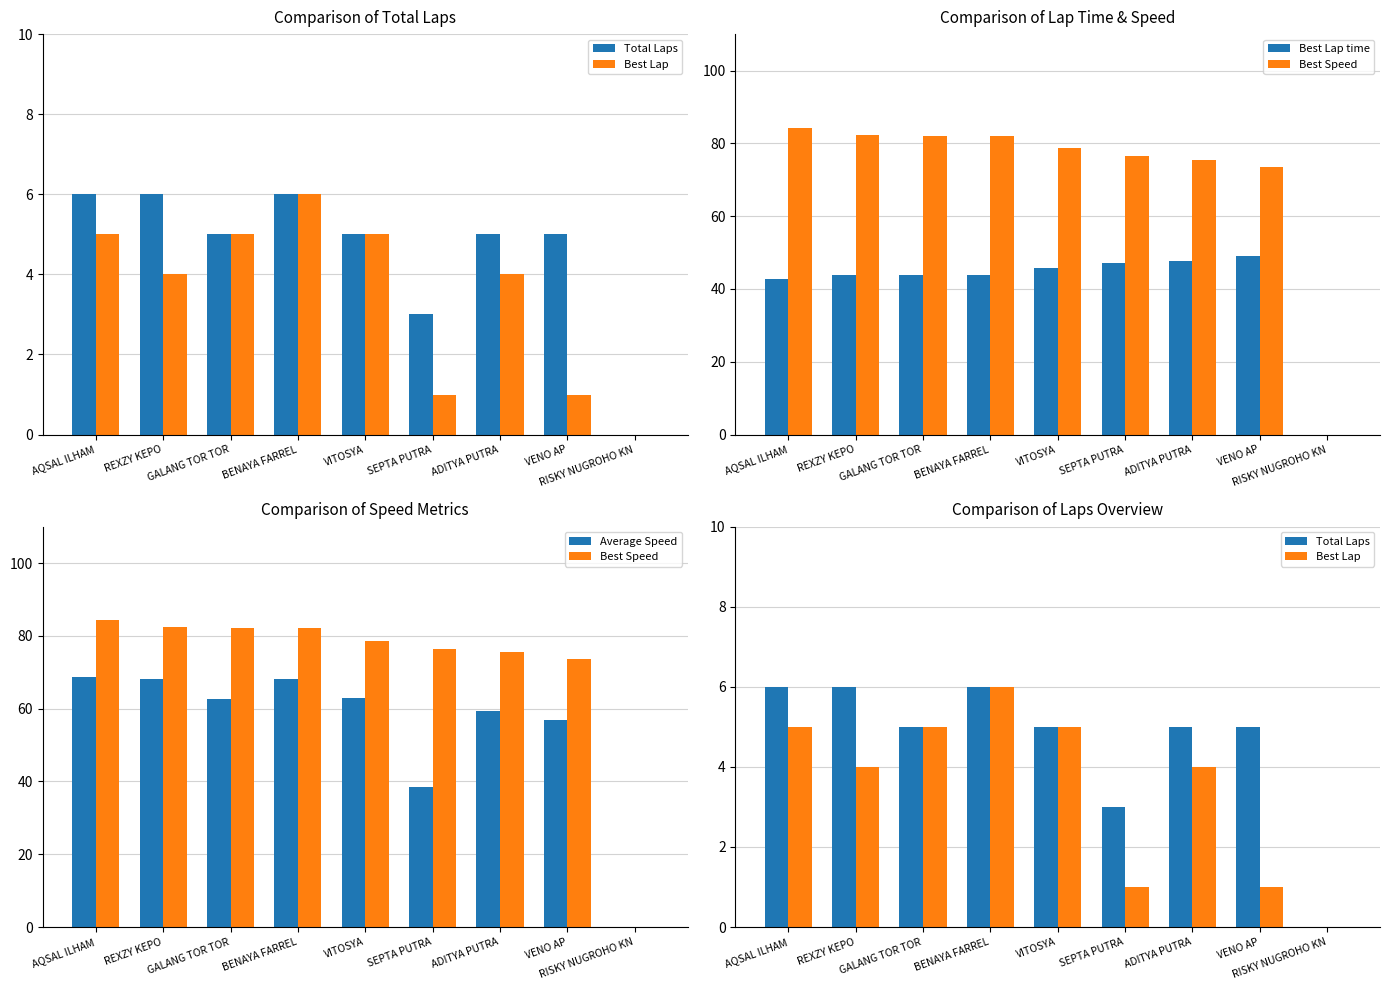

Where does the Total Laps series first go above 5?

AQSAL ILHAM